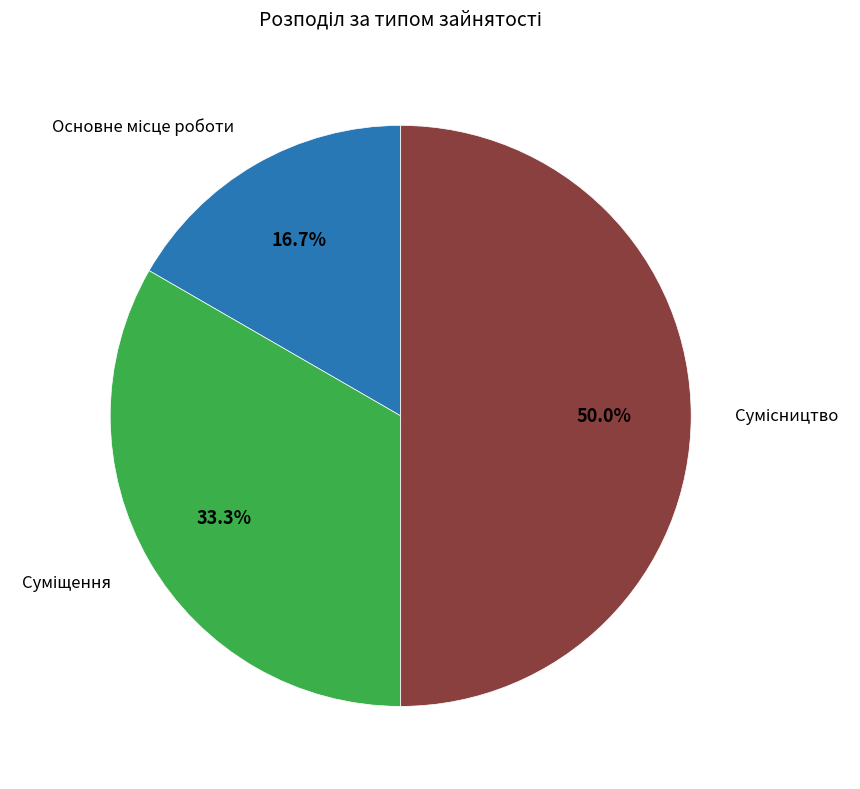

Rank the categories by value from lowest to highest.

Основне місце роботи, Суміщення, Сумісництво